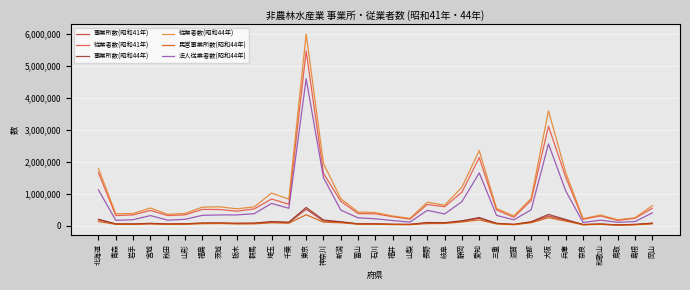

The 事業所数(昭和44年) series shows 203975 at 北海道. True or false?

True